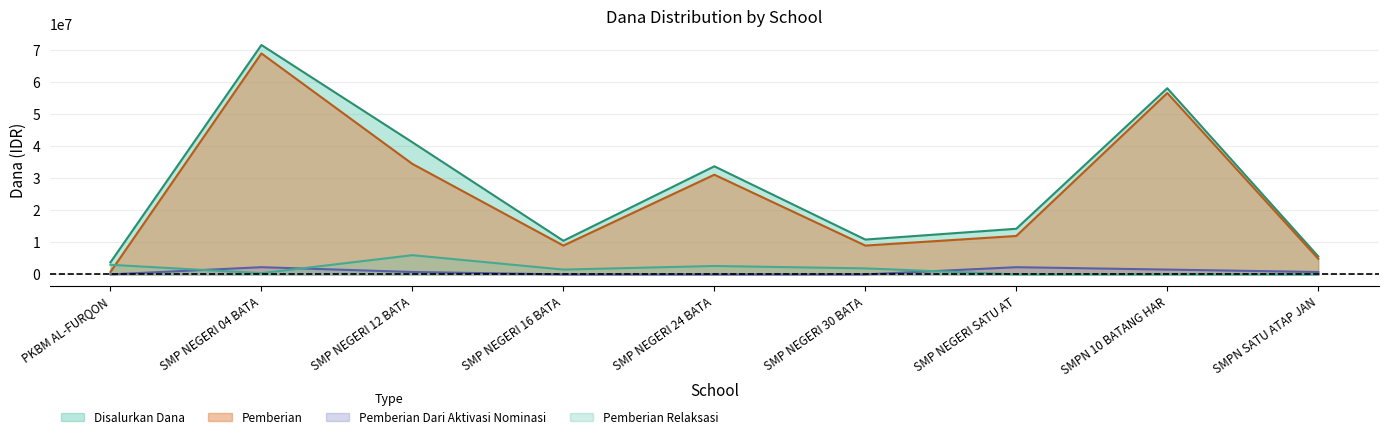

True or false: Pemberian Relaksasi has a value of 2395657 at SMPN SATU ATAP JAN.

False